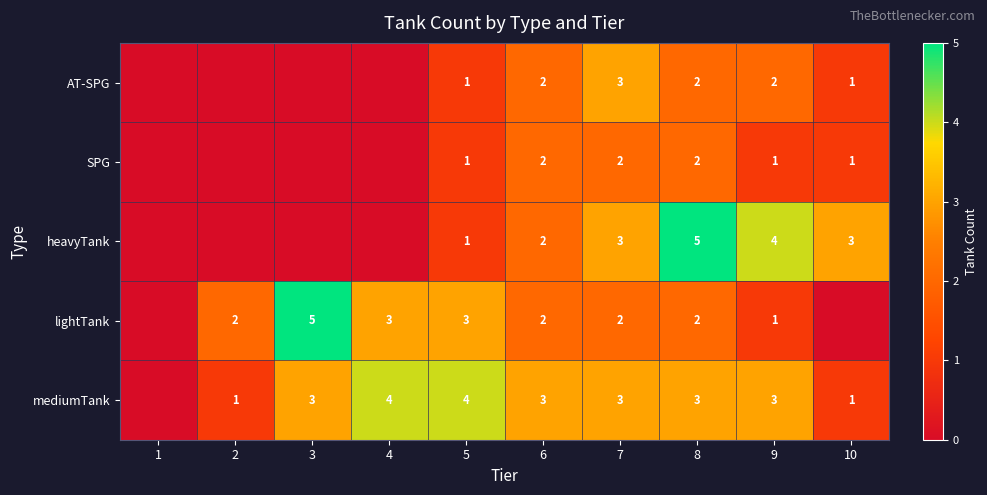

At which category is the sum across all series the highest?

8